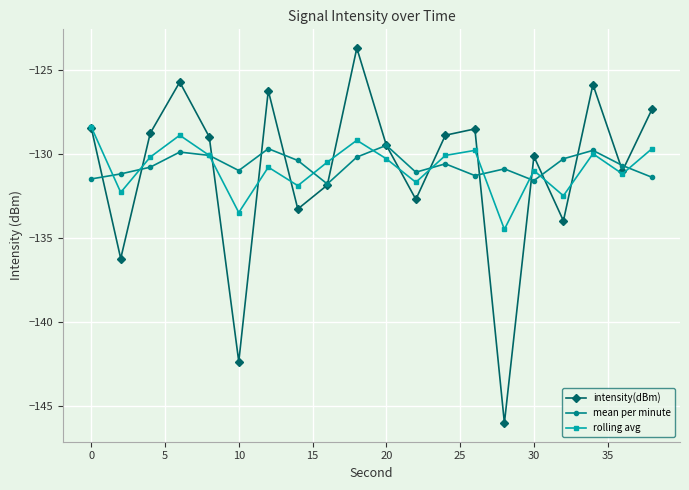

Rank the series by their maximum value, from lowest to highest.

mean per minute, rolling avg, intensity(dBm)